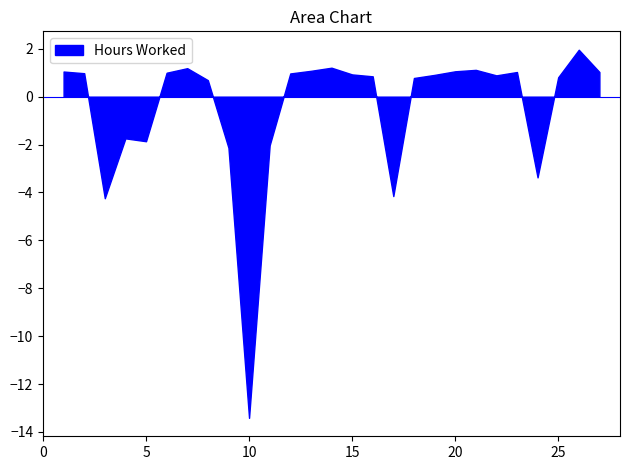

The chart shows a value of -1.9 at 5. True or false?

True